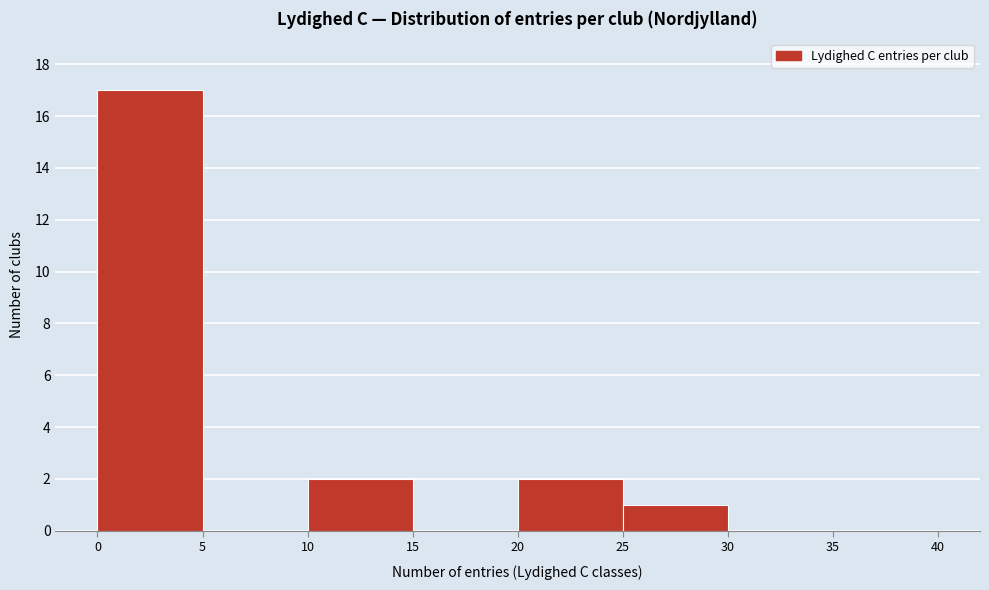

Which range on the x-axis has the tallest bar?

0 to 5